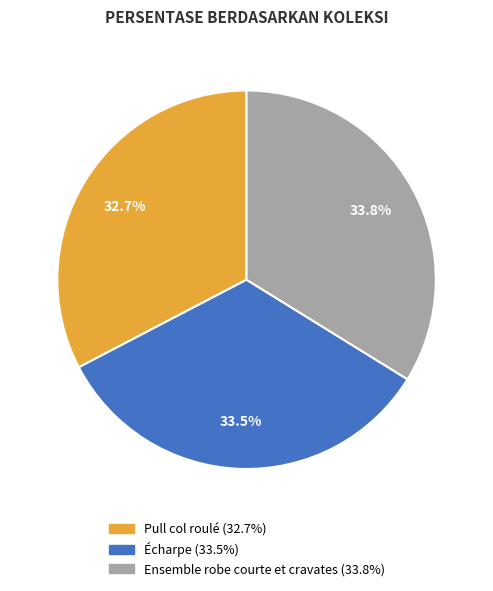

How many slices are in this pie chart?

3